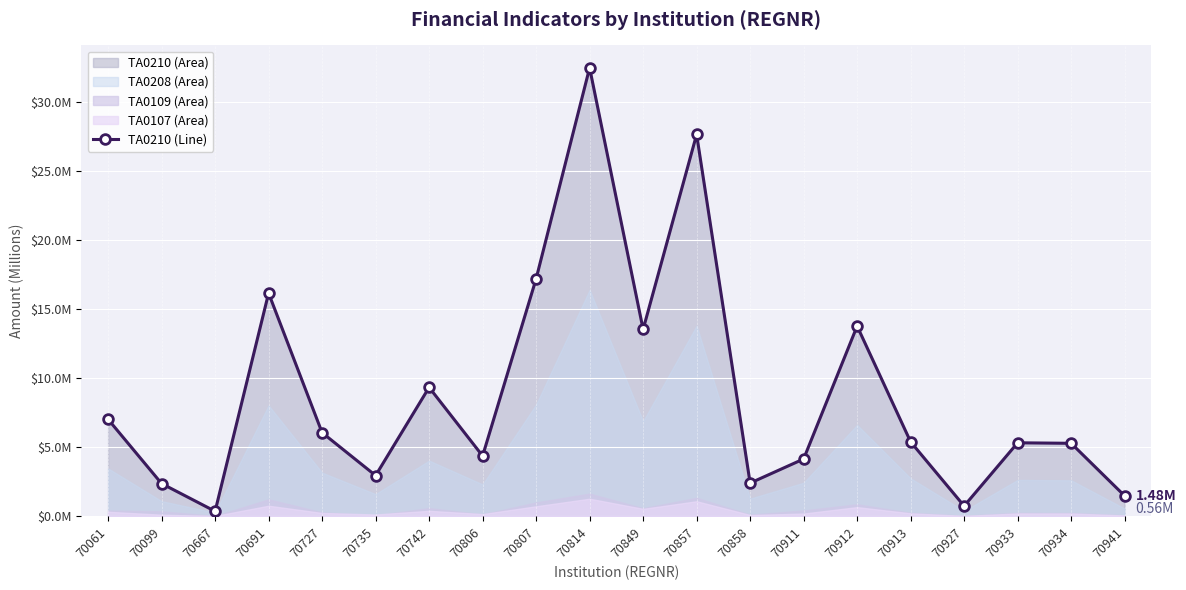

List the labels in order of value, smallest first.

70667, 70927, 70941, 70099, 70858, 70735, 70911, 70806, 70934, 70933, 70913, 70727, 70061, 70742, 70849, 70912, 70691, 70807, 70857, 70814